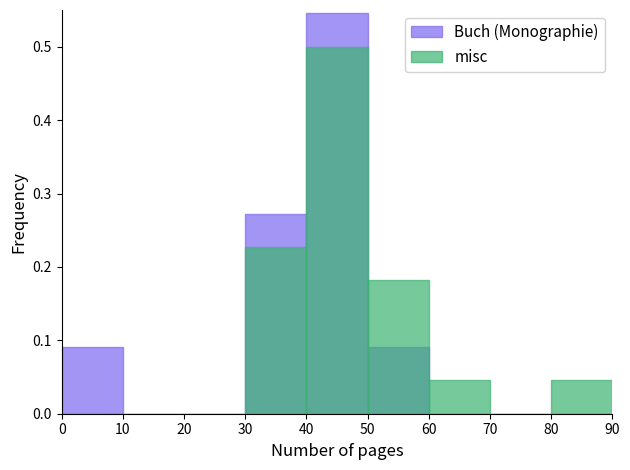

At how many categories does at least one series exceed 0?

6